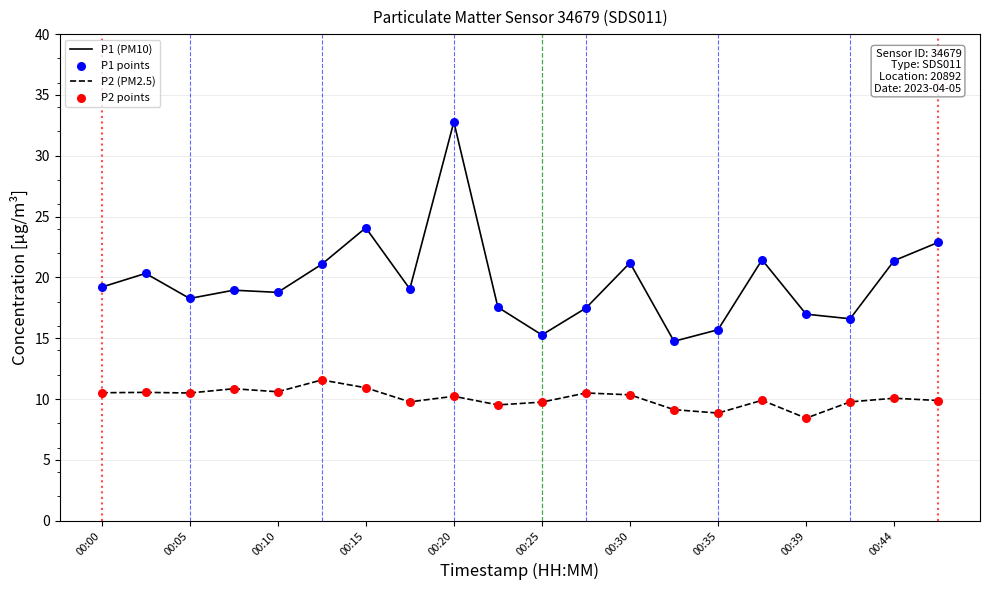

What is the maximum value shown in the chart?

32.8